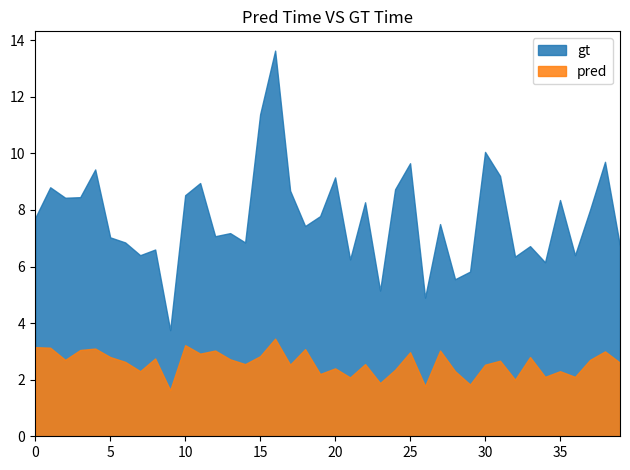

Which series has the largest total across all categories?

gt